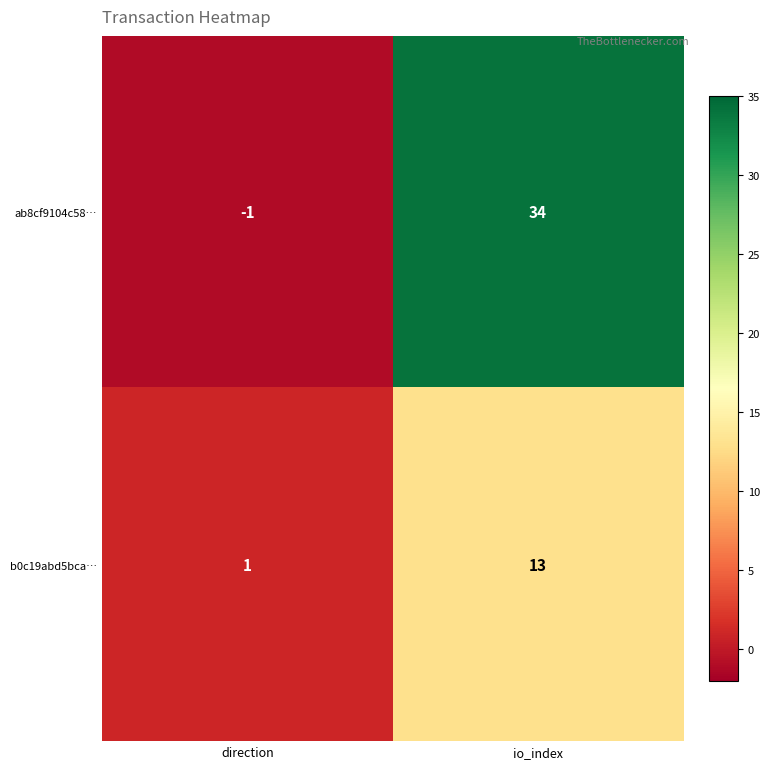

Reading left to right, transcribe all the data shown in this chart.

ab8cf9104c58…: -1	34
b0c19abd5bca…: 1	13